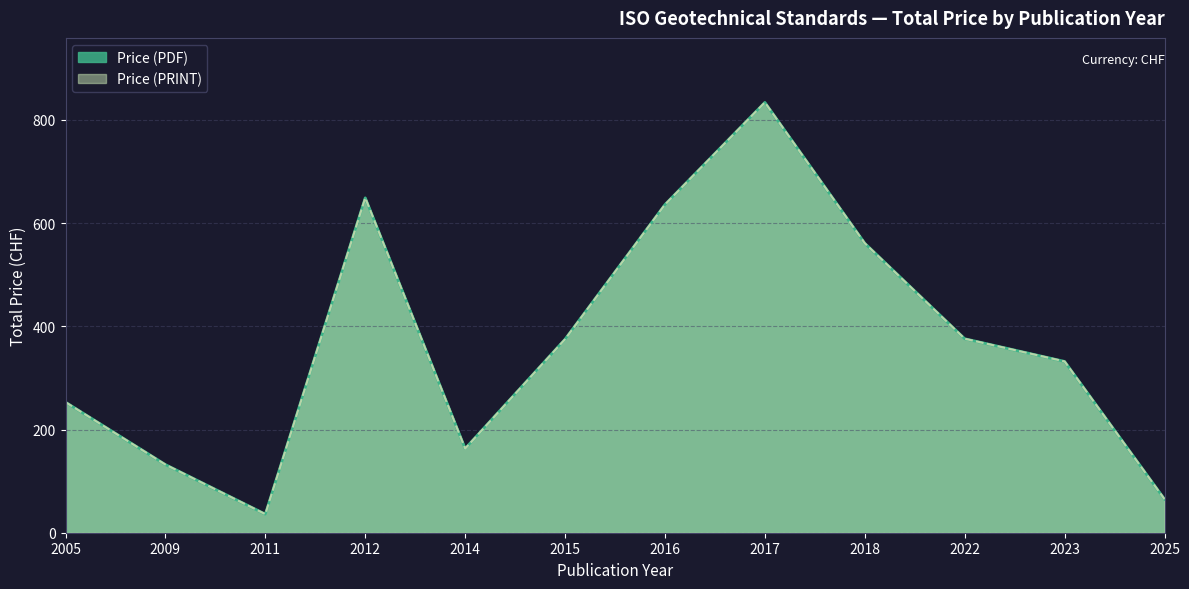

The value of Price (PRINT) at 2012 is 297. True or false?

True